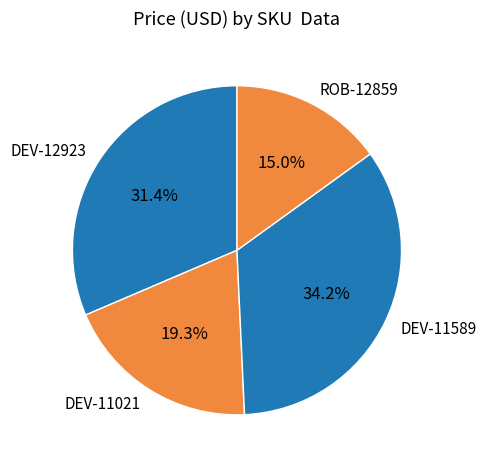

Is there a majority slice in this chart?

No